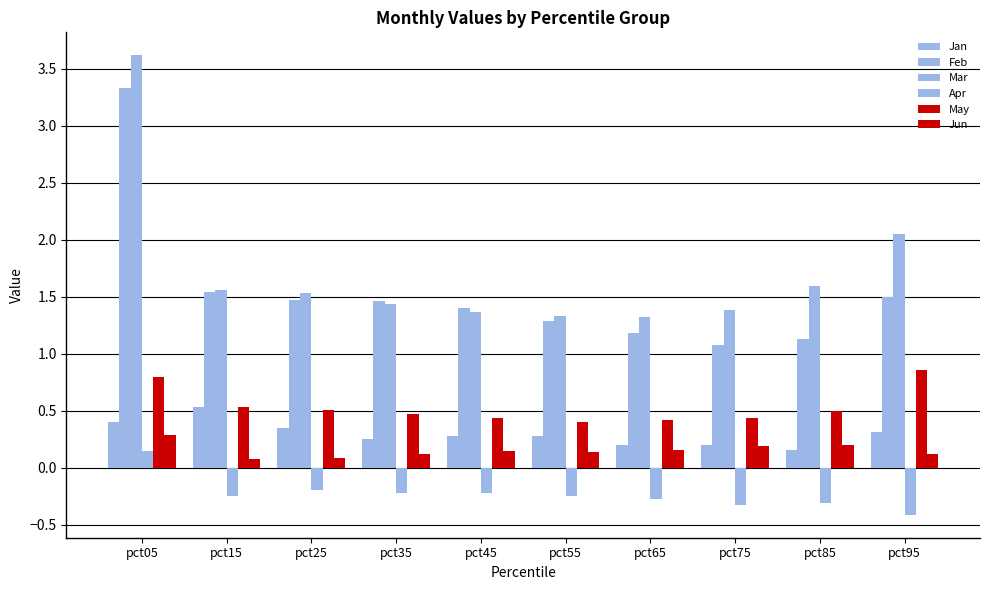

Which series changed the most between pct35 and pct55?

Feb